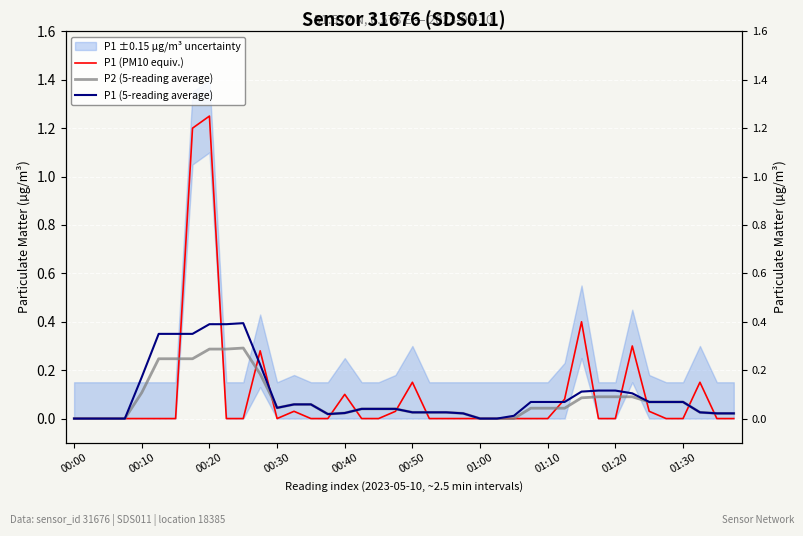

At which category does P2 (5-reading average) reach its first local peak?

10